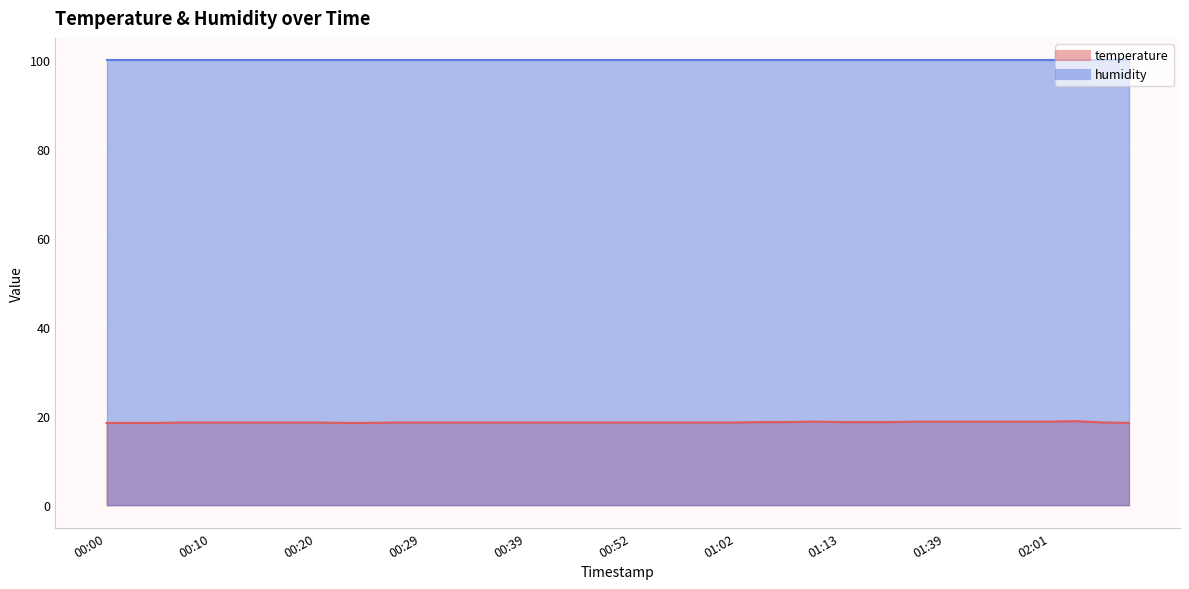

What is the ratio of the value at 01:00 to the value at 02:09?

1.0